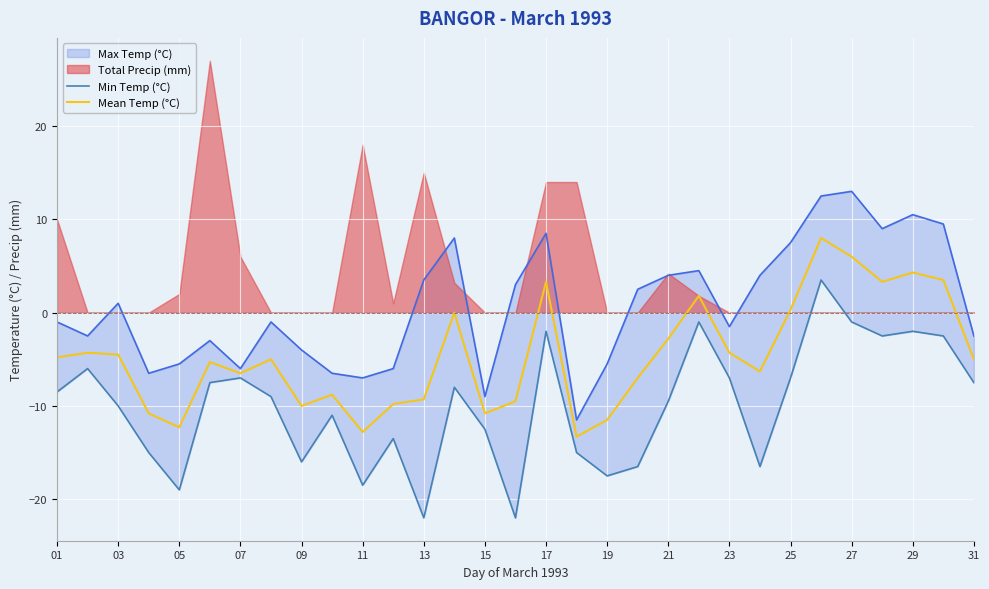

True or false: Mean Temp (°C) has a value of -6.7 at 23.

False